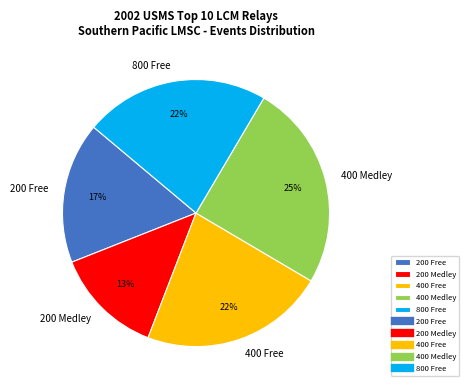

How many slices are in this pie chart?

5